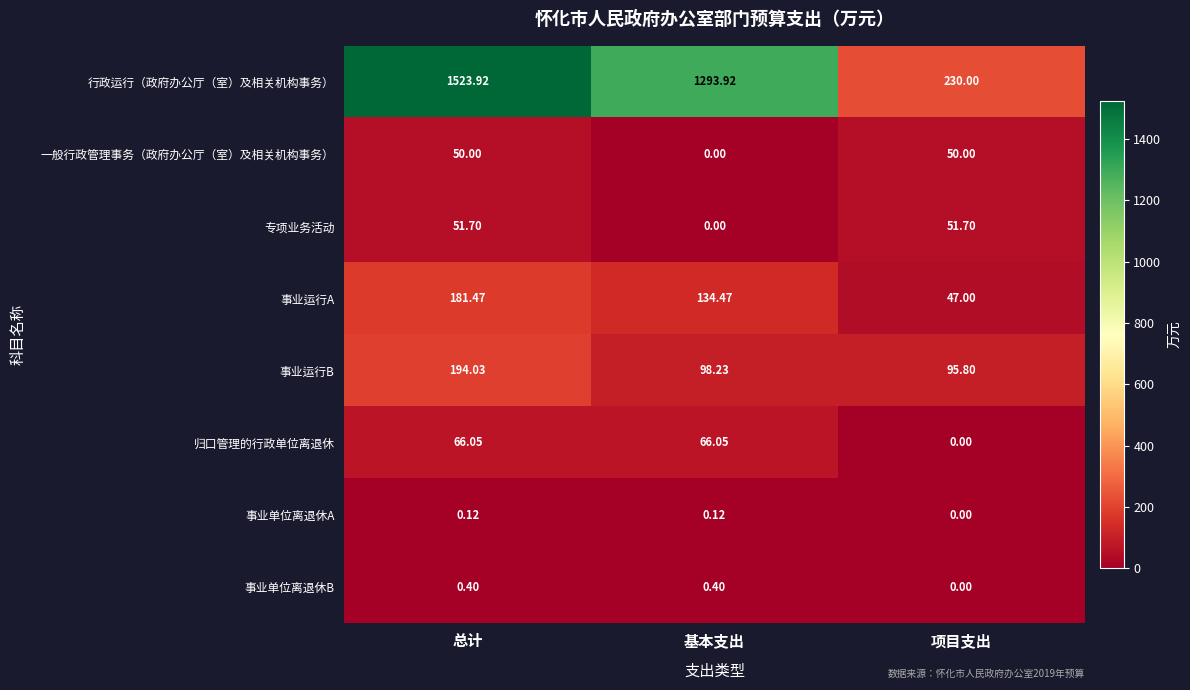

At which label does 归口管理的行政单位离退休 first exceed 66?

总计